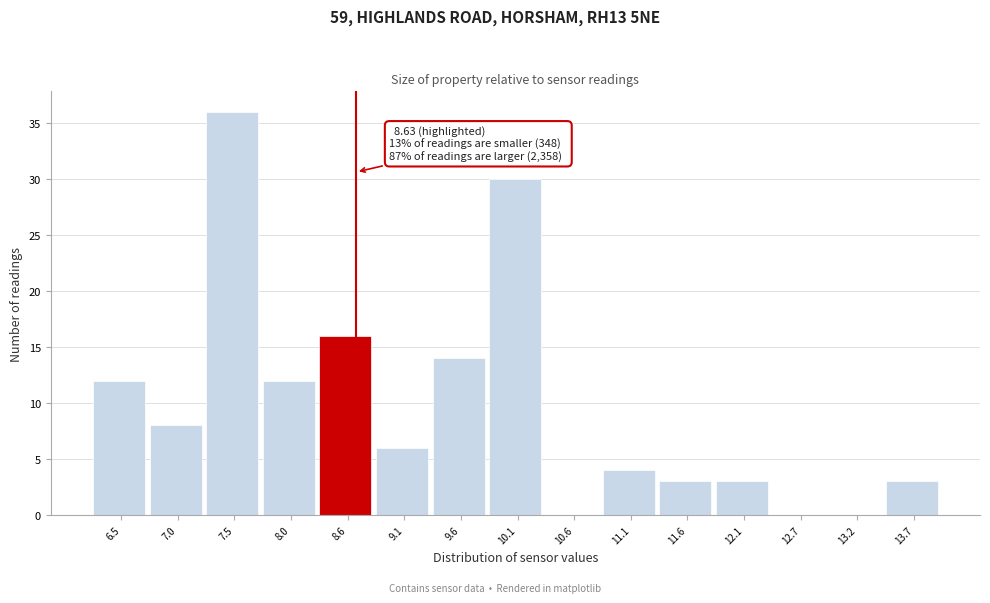

Over which range of the x-axis is the bar tallest?

7.3 to 7.8